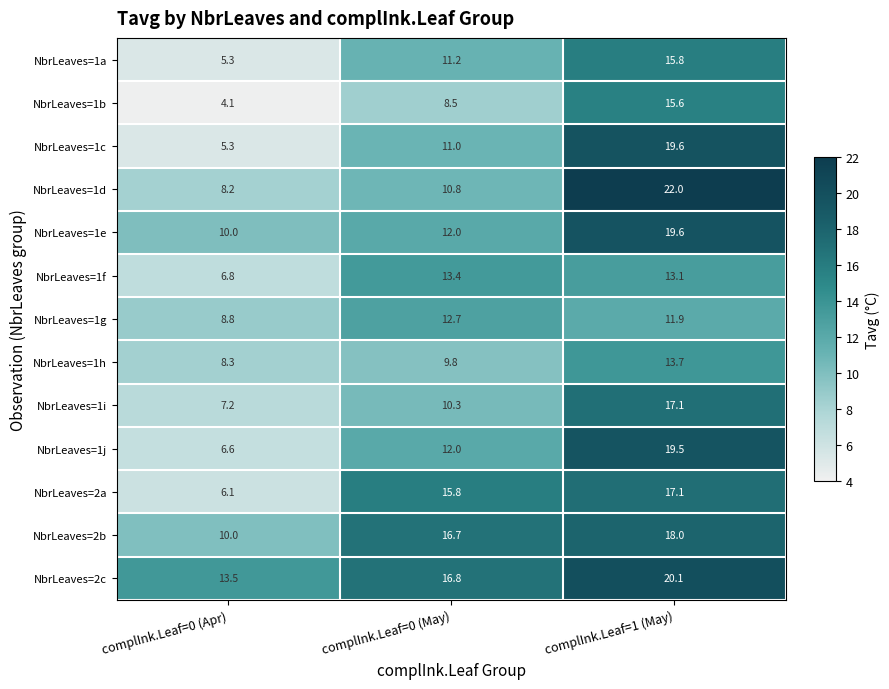

What is the greatest value displayed?

22.0